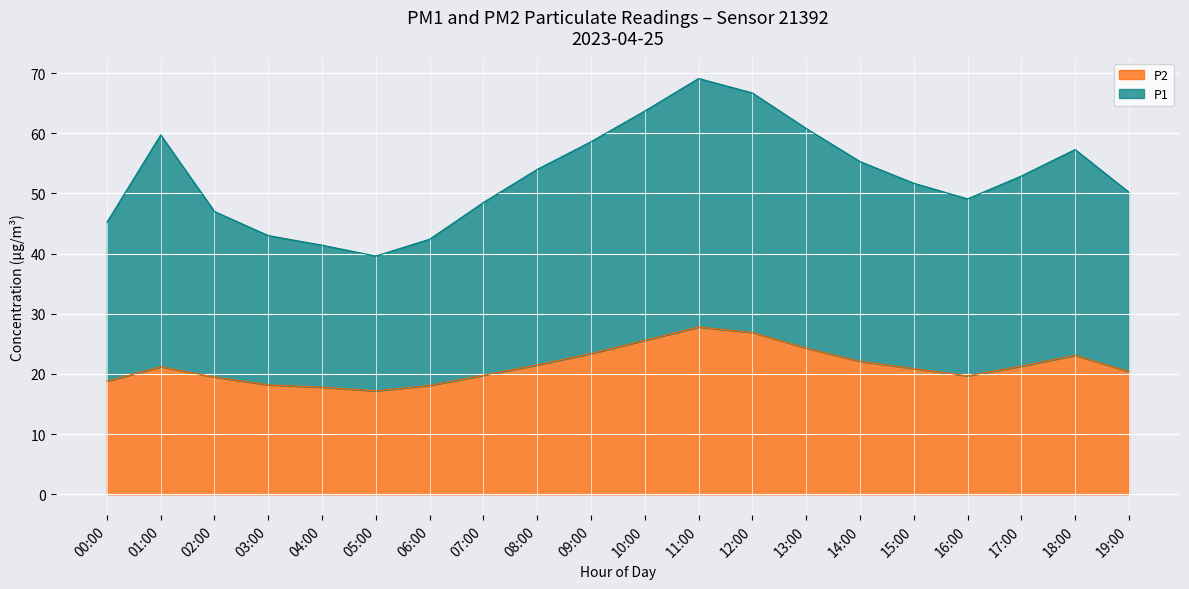

Where is P2 nearest to the value 22?

14:00